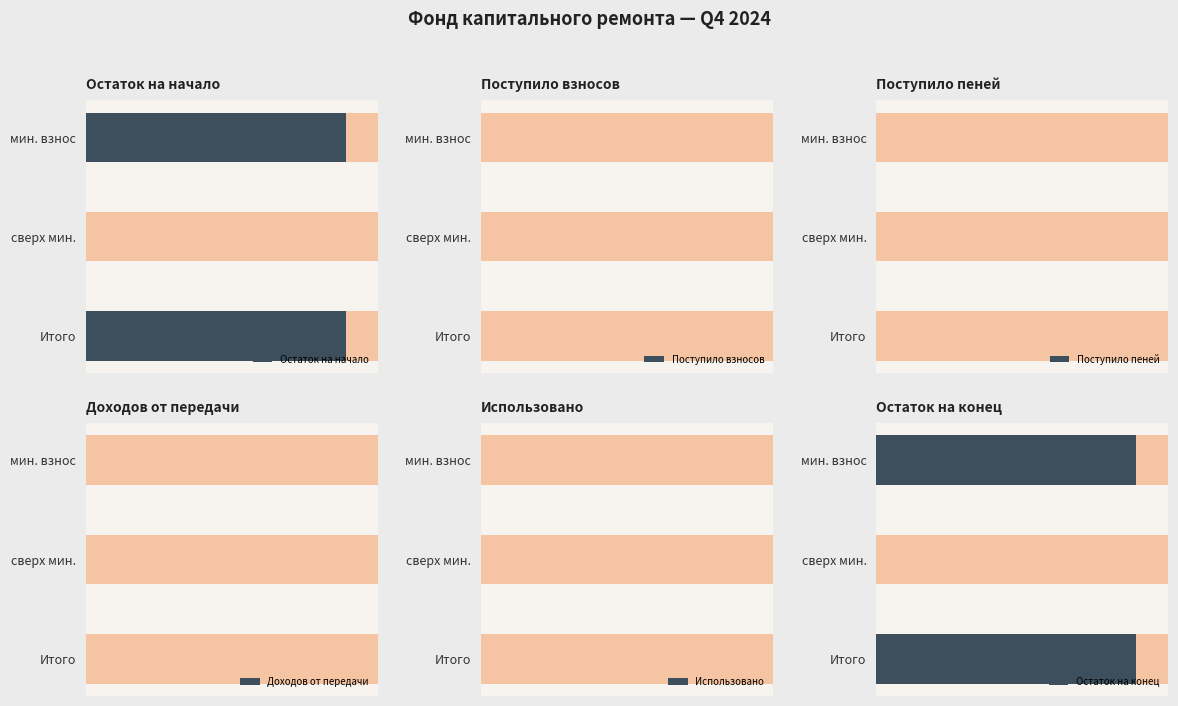

List the series in order of their peak value, highest first.

Остаток на начало, Остаток на конец, Поступило взносов, Поступило пеней, Доходов от передачи, Использовано